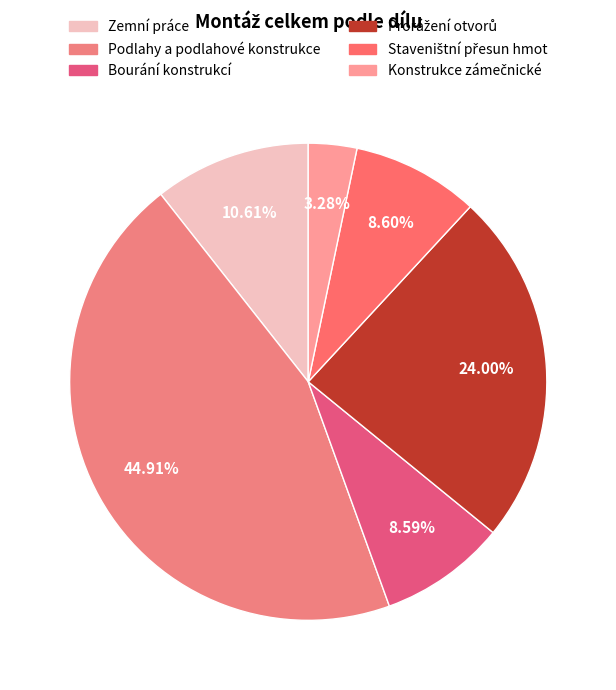

Does Staveništní přesun hmot account for over 50% of the chart?

No